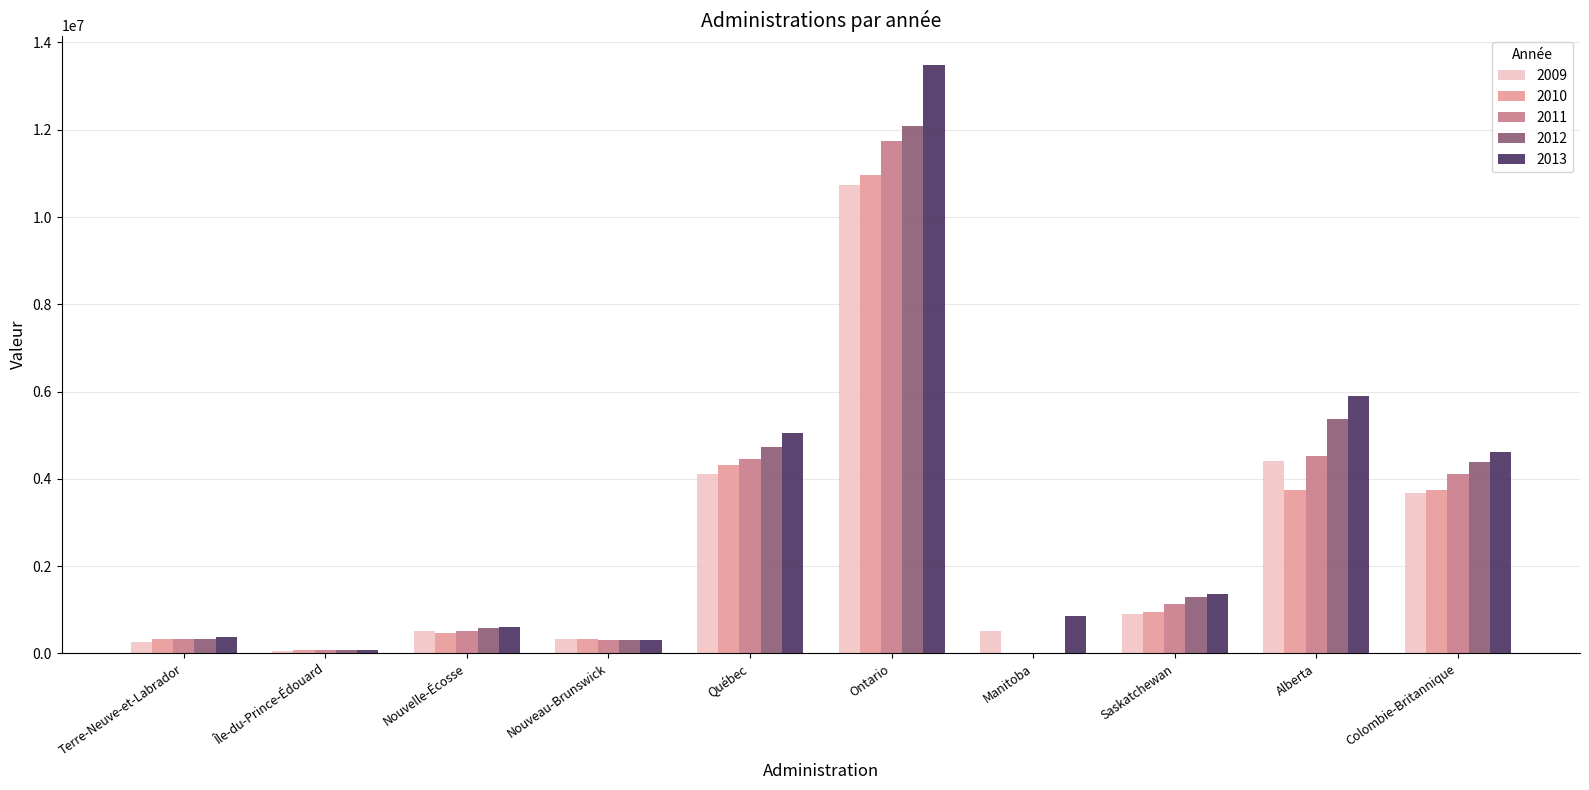

What is the total value across all series at Saskatchewan?

5659978